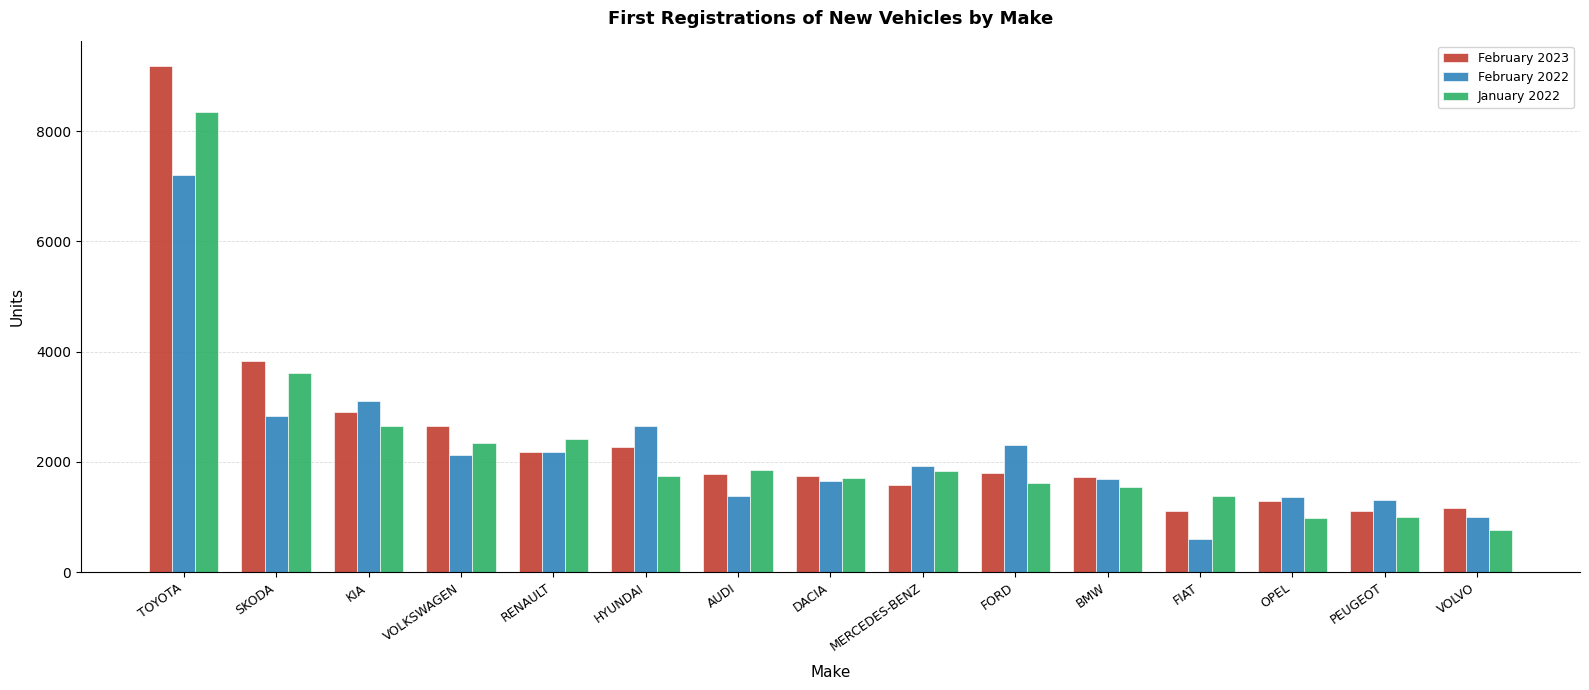

What is the lowest value of the February 2022 series?

608